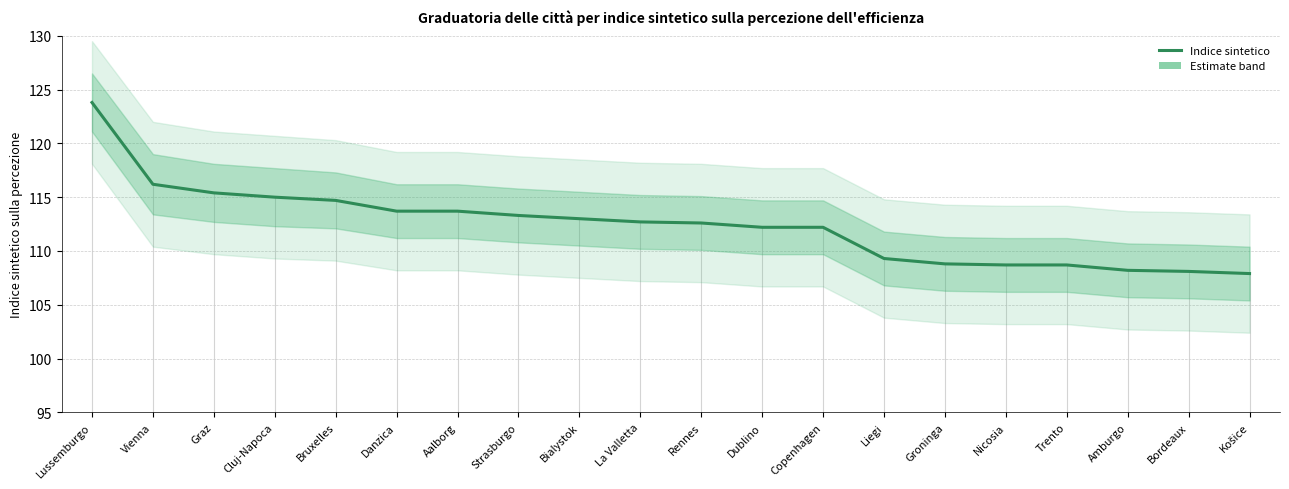

What is the value of the 1st point from the left?

123.8